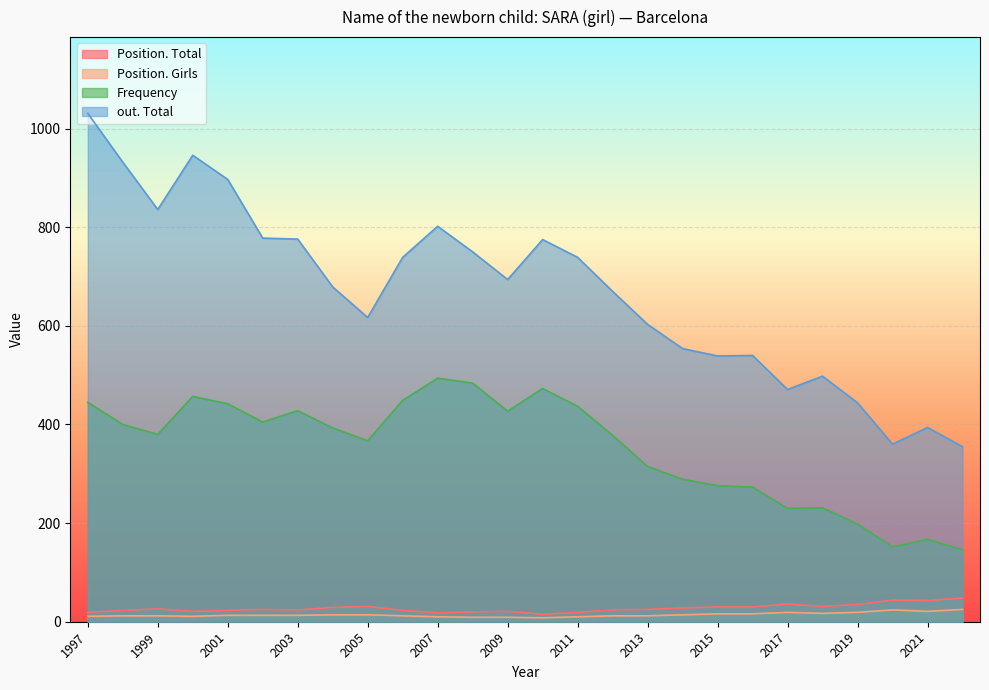

The value of Frequency at 2015 is 404. True or false?

False